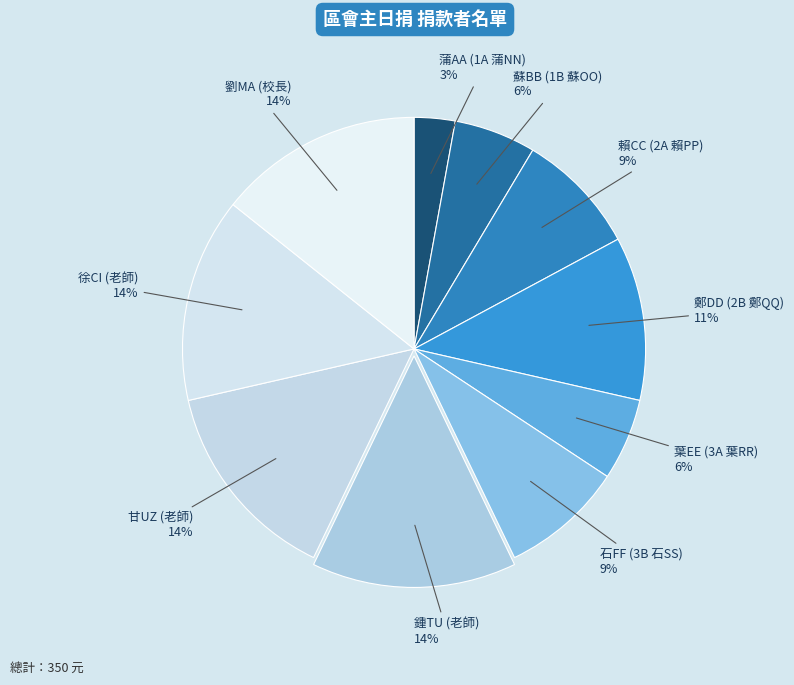

Approximately how many times larger is the value at 蘇BB (1B 蘇OO) compared to 甘UZ (老師)?

0.4